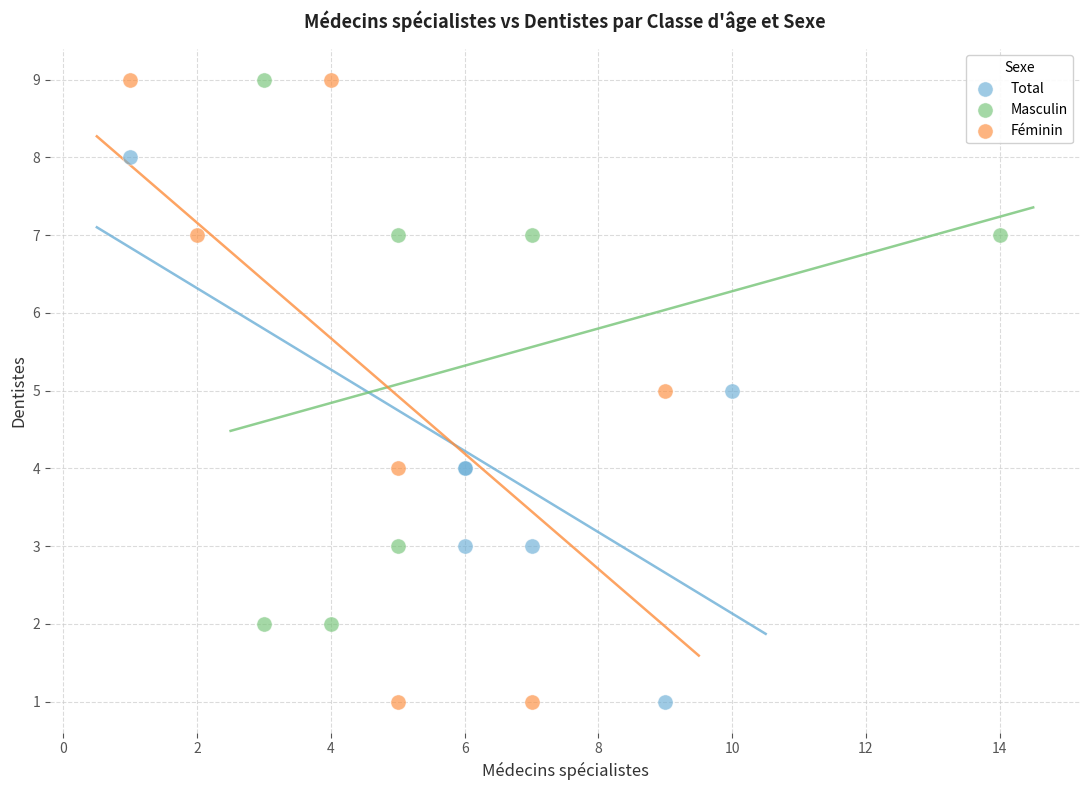

Which series has the largest Y range (max minus min)?

Féminin